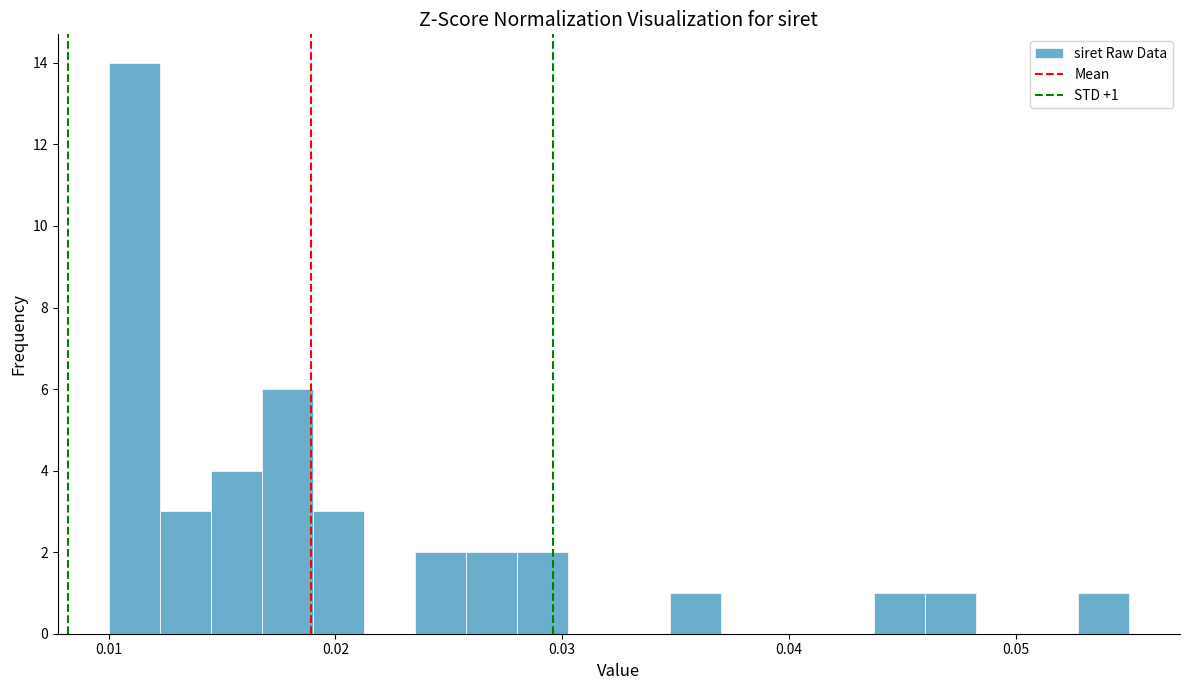

Read against the x-axis, roughly where is the centre of the tallest bar?

0.011